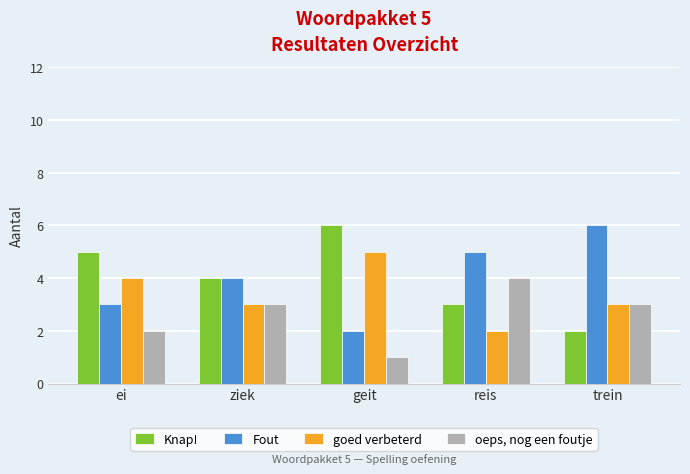

Count the Fout values in the range 3 to 5.

3